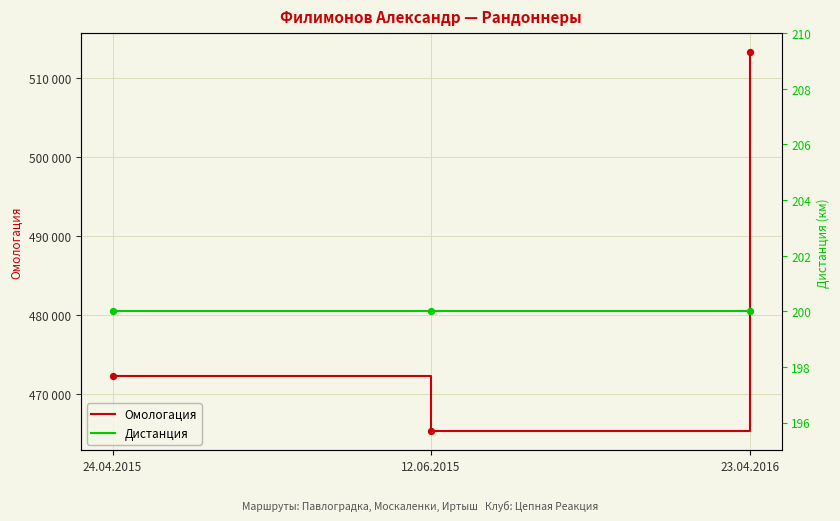

Which series has the largest total across all categories?

Омологация